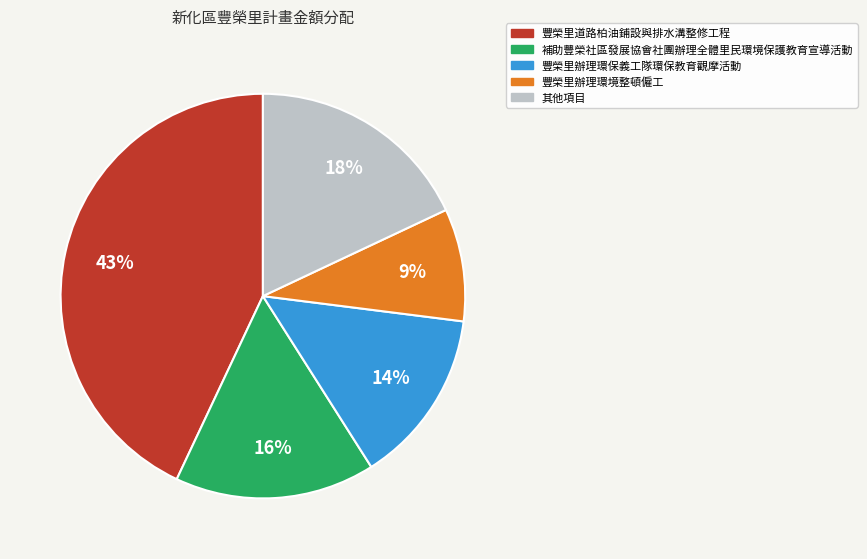

Is there a majority slice in this chart?

No